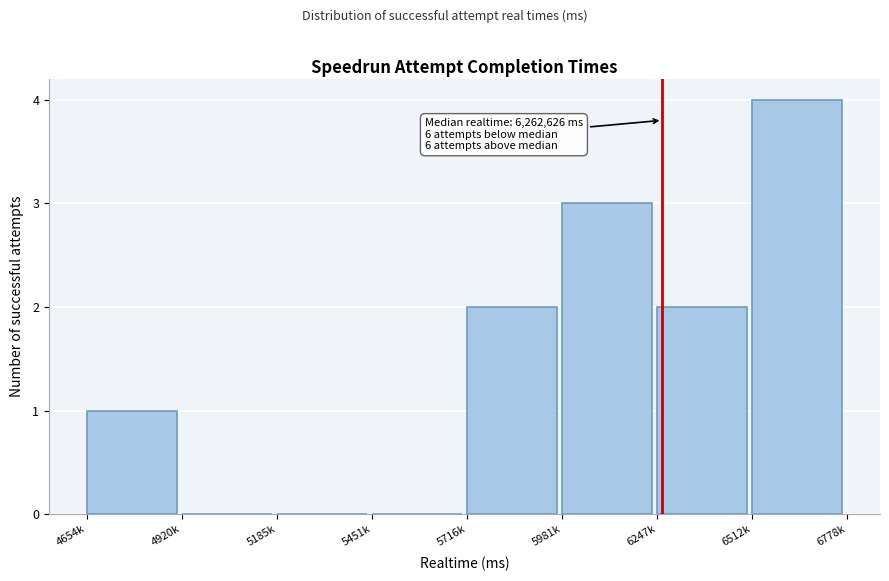

Reading left to right, what are all the values shown in this chart?

4654k=1	4920k=0	5185k=0	5451k=0	5716k=2	5981k=3	6247k=2	6512k=4